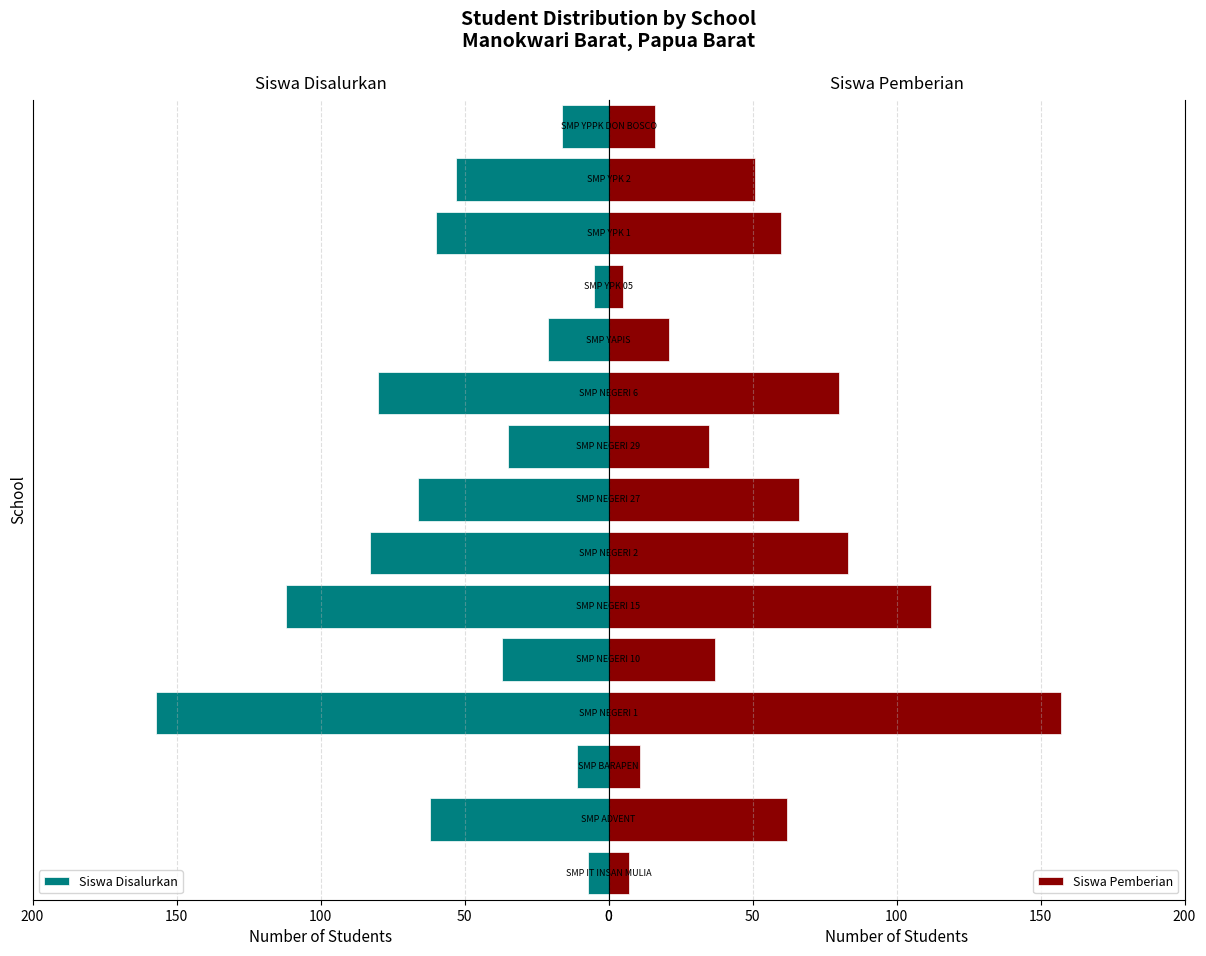

What is the difference between the maximum and minimum values in the Siswa Disalurkan series?

152